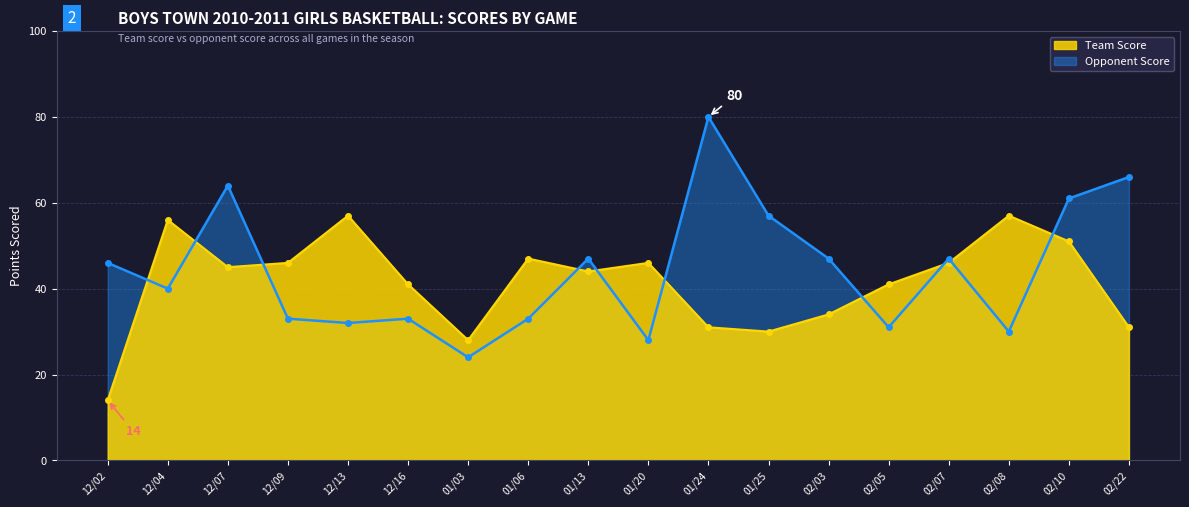

At which category does Opponent Score reach its first local valley?

12/04